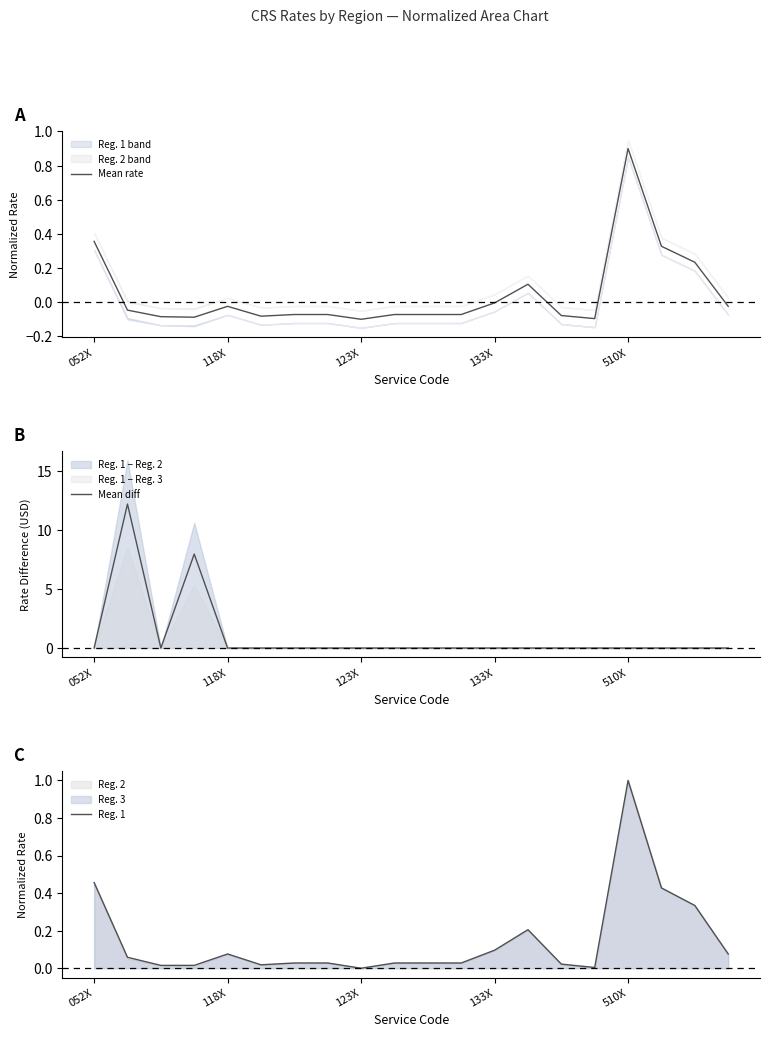

Which category has the highest value in the Mean rate series?

510X